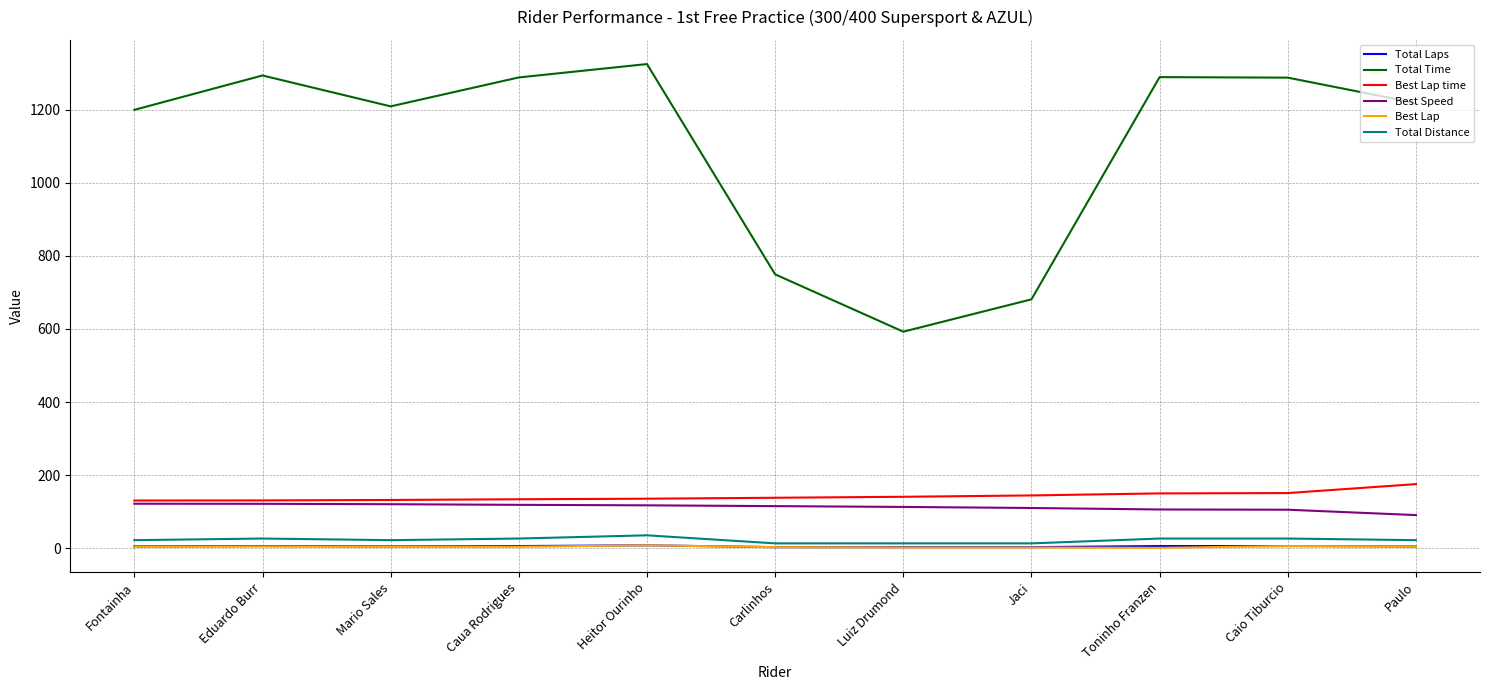

True or false: Total Time has a value of 1293.8 at Eduardo Burr.

True